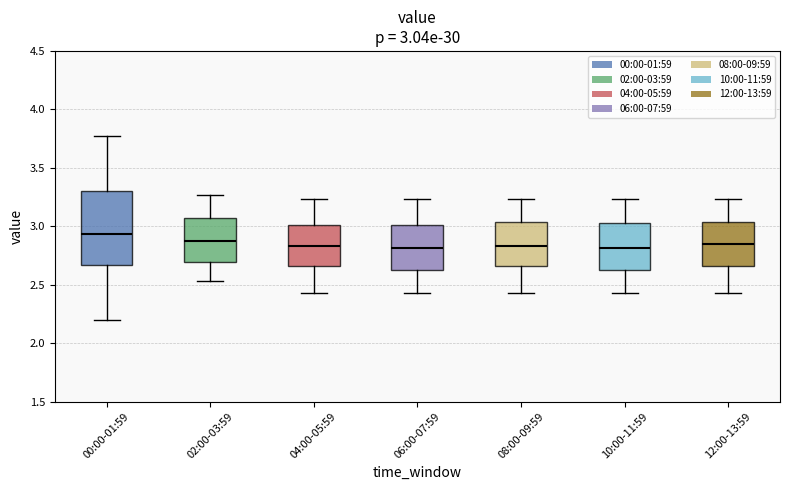

Which box is the tallest, from its lower edge to its upper edge?

00:00-01:59